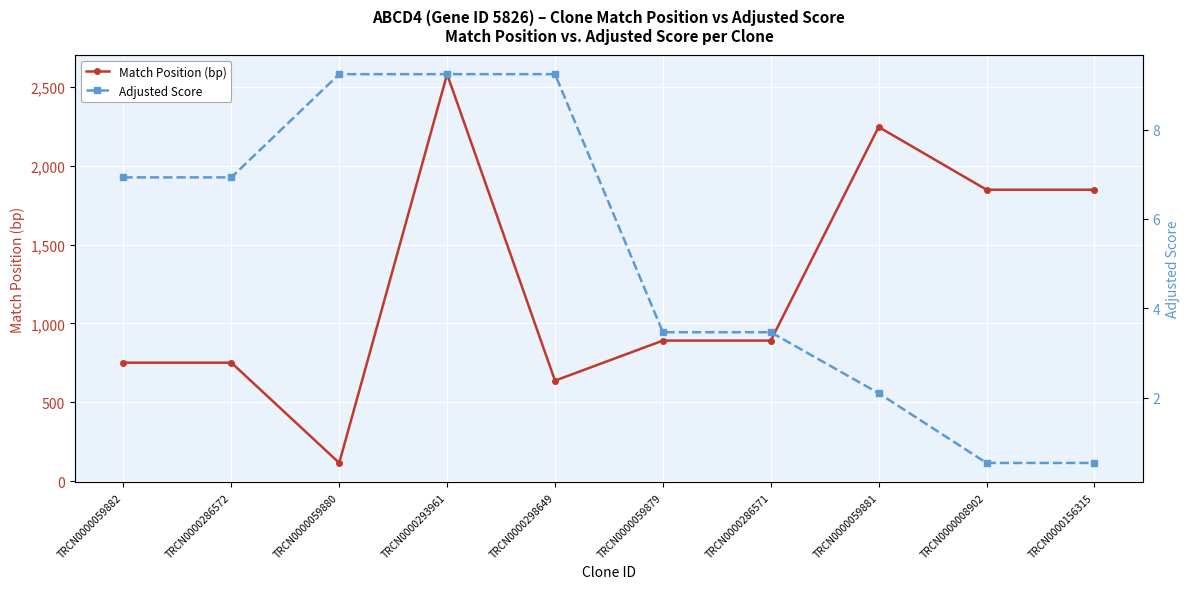

Reading left to right, what are all the values shown in this chart?

Match Position (bp): 751.0	751.0	115.0	2581.0	637.0	891.0	891.0	2246.0	1848.0	1848.0
Adjusted Score: 6.9	6.9	9.2	9.2	9.2	3.5	3.5	2.1	0.5	0.5